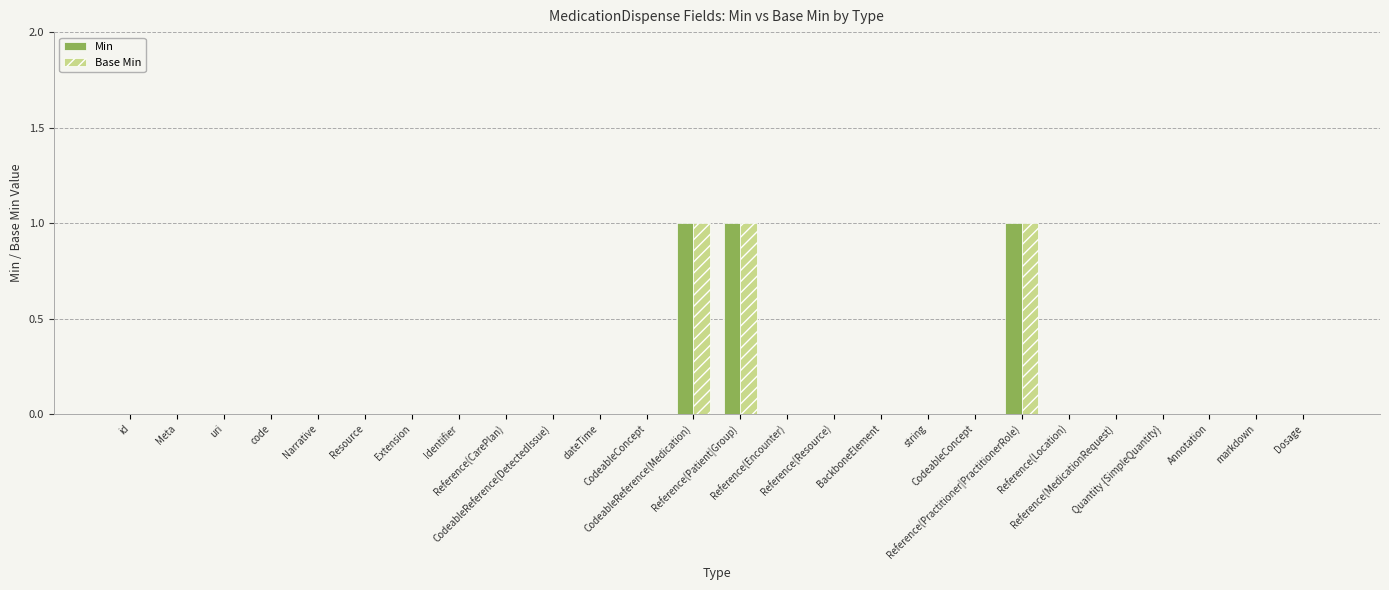

What are all the series names shown in the legend?

Min, Base Min